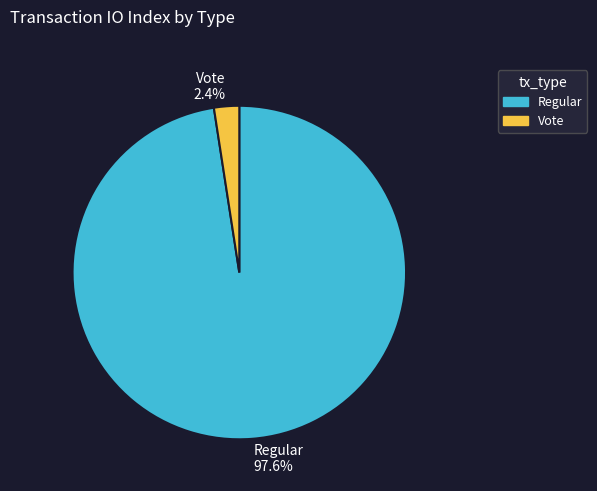

Rank the categories by value from highest to lowest.

Regular, Vote